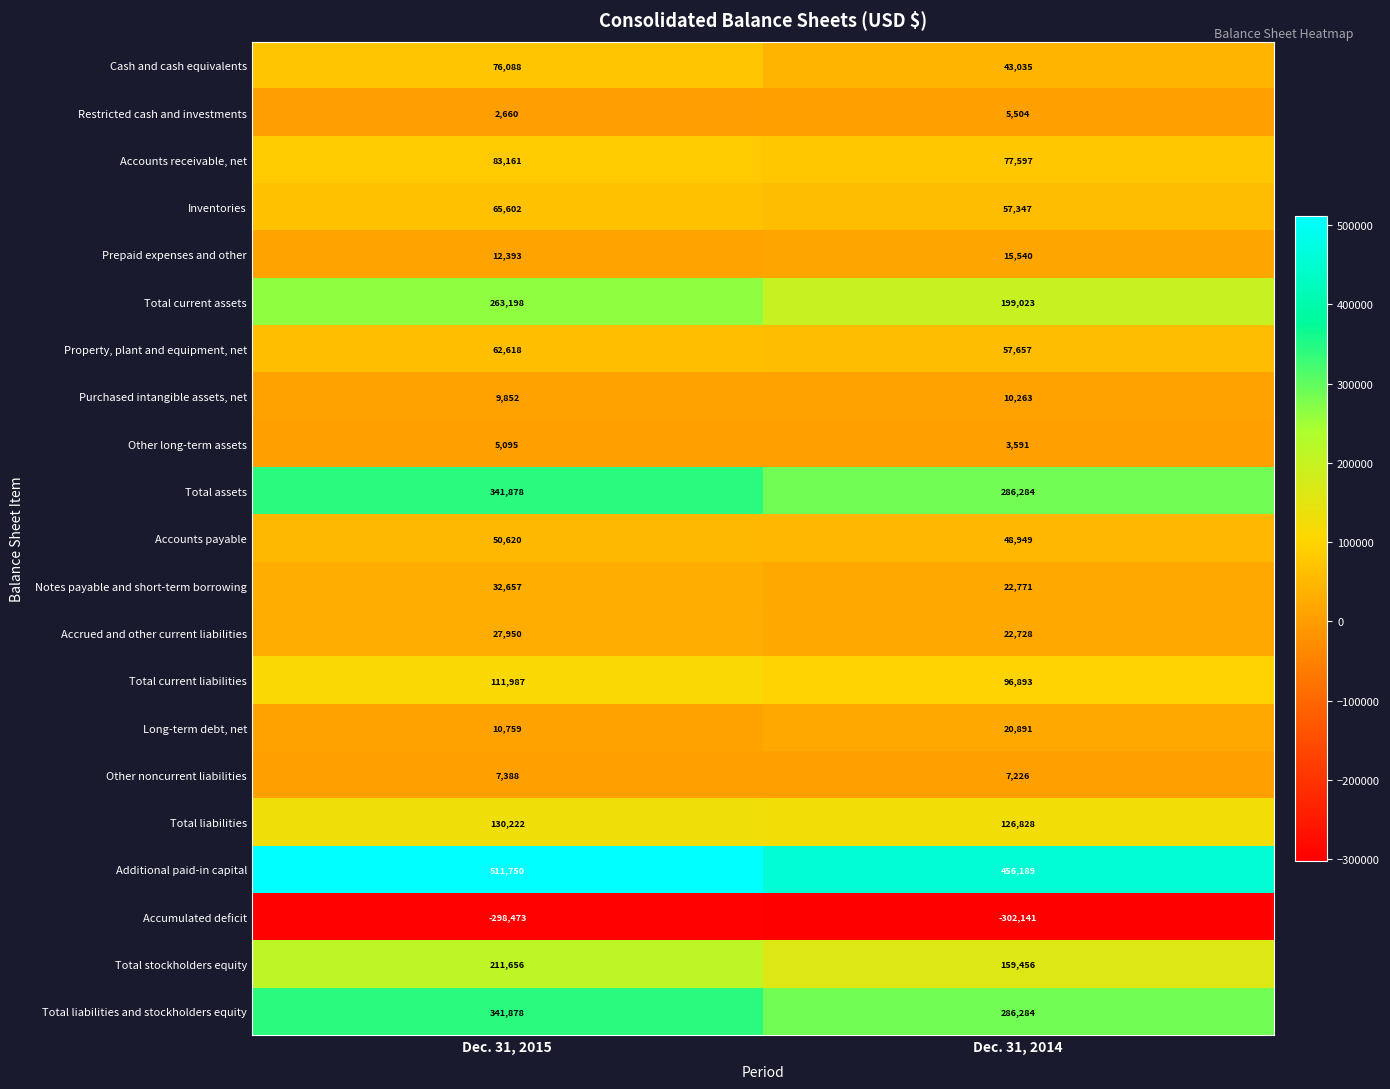

What is the smallest value displayed?

-302141